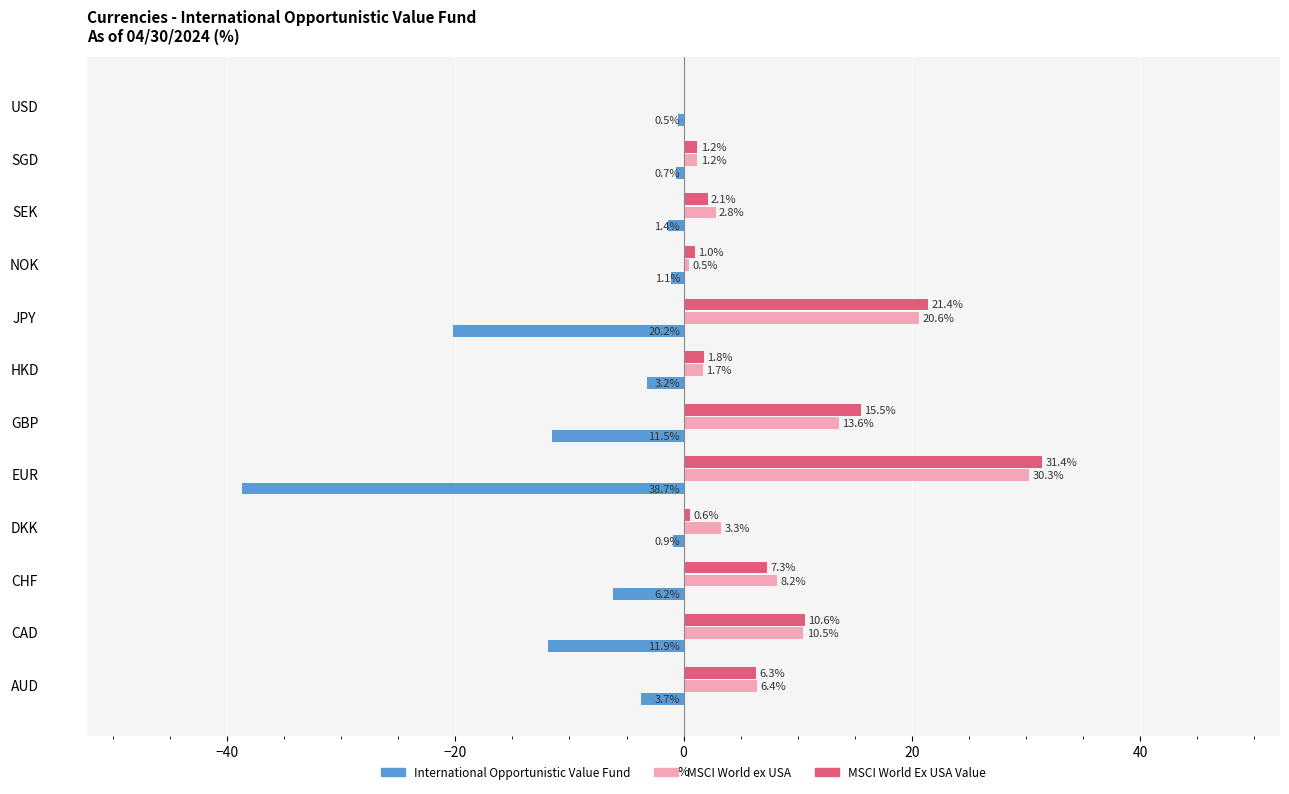

The value of MSCI World Ex USA Value at GBP is 15.5. True or false?

True